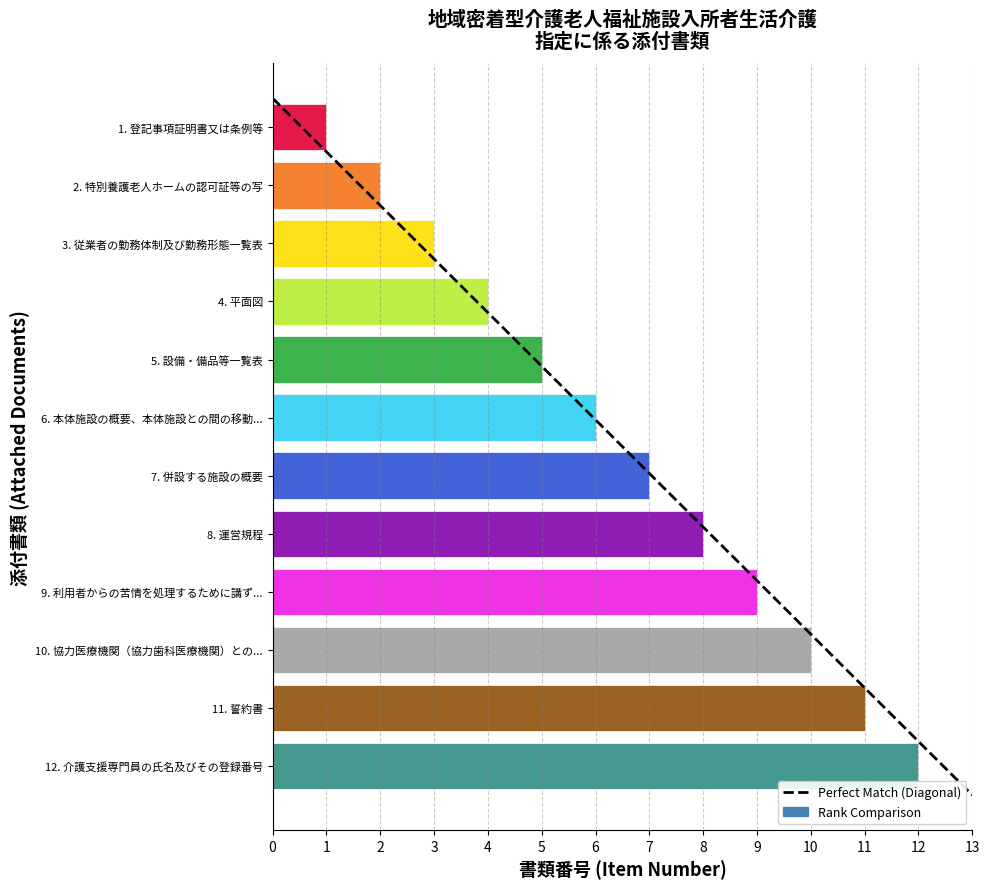

How many data points does each series have?

12